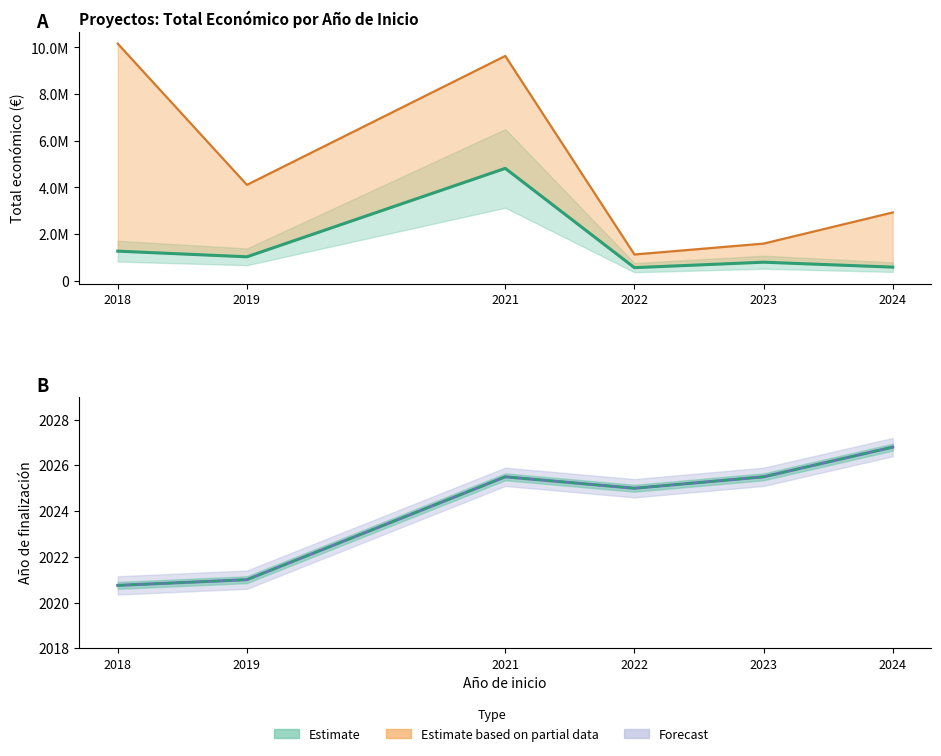

What are all the series names shown in the legend?

Estimate, Estimate based on partial data, Forecast